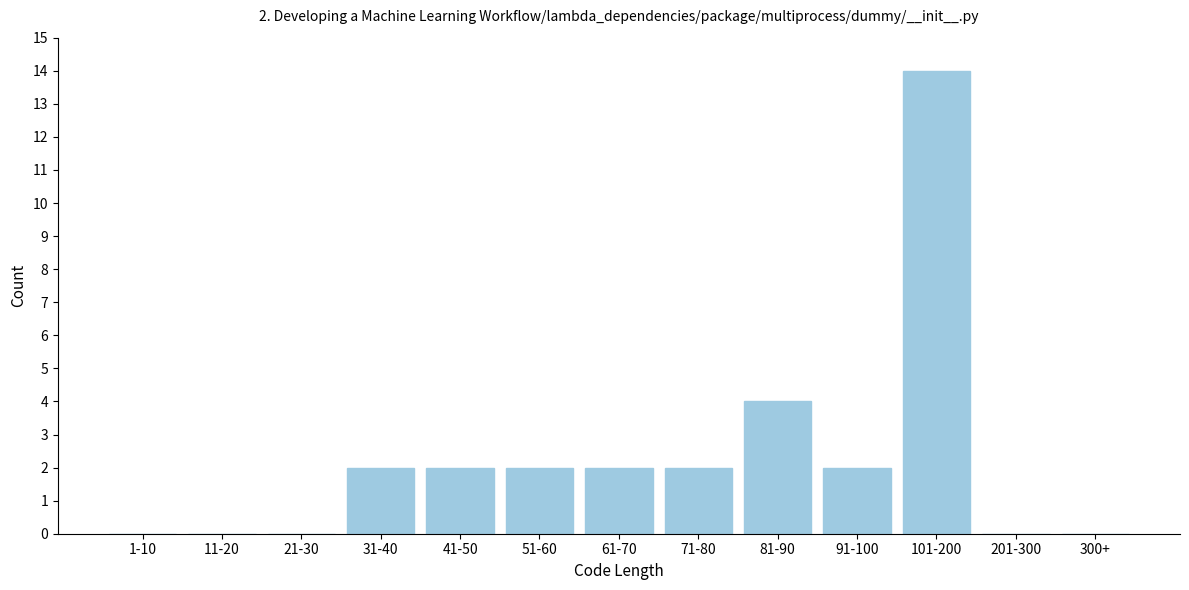

Reading right to left, what are all the values shown in this chart?

300+=0	201-300=0	101-200=14	91-100=2	81-90=4	71-80=2	61-70=2	51-60=2	41-50=2	31-40=2	21-30=0	11-20=0	1-10=0